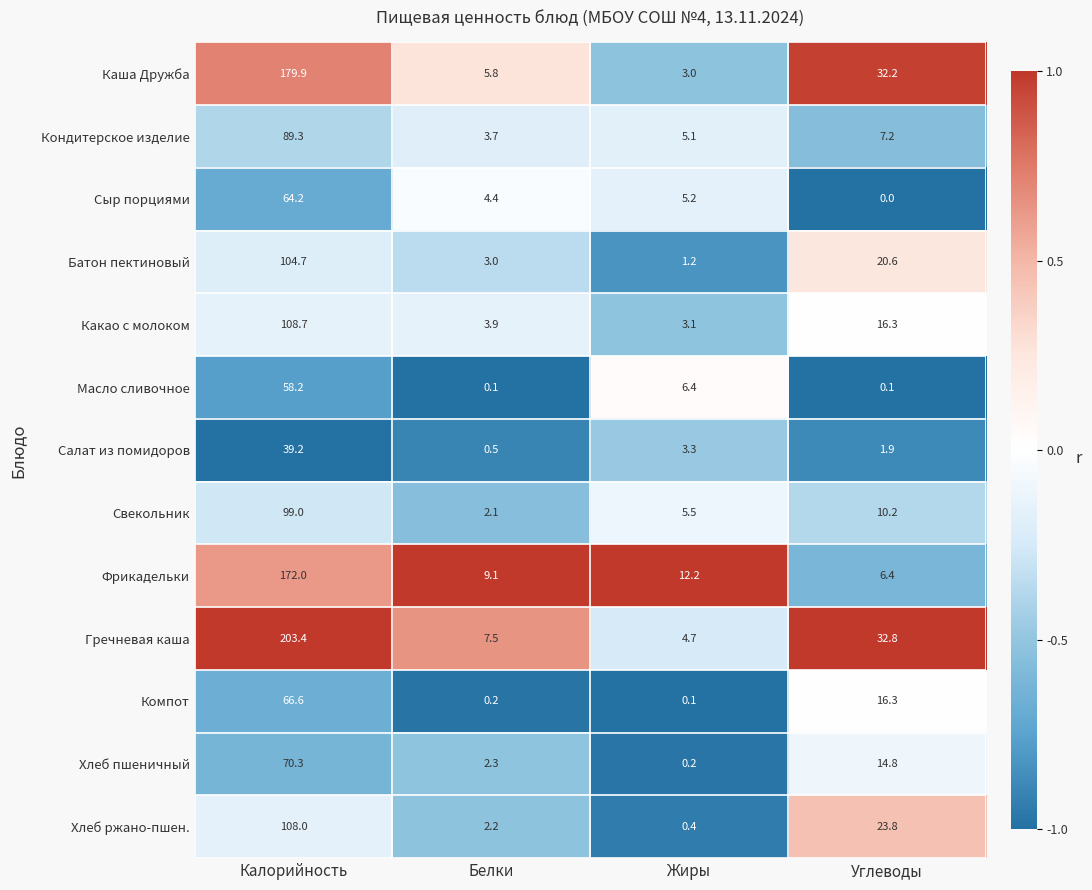

What is the smallest value displayed?

0.0